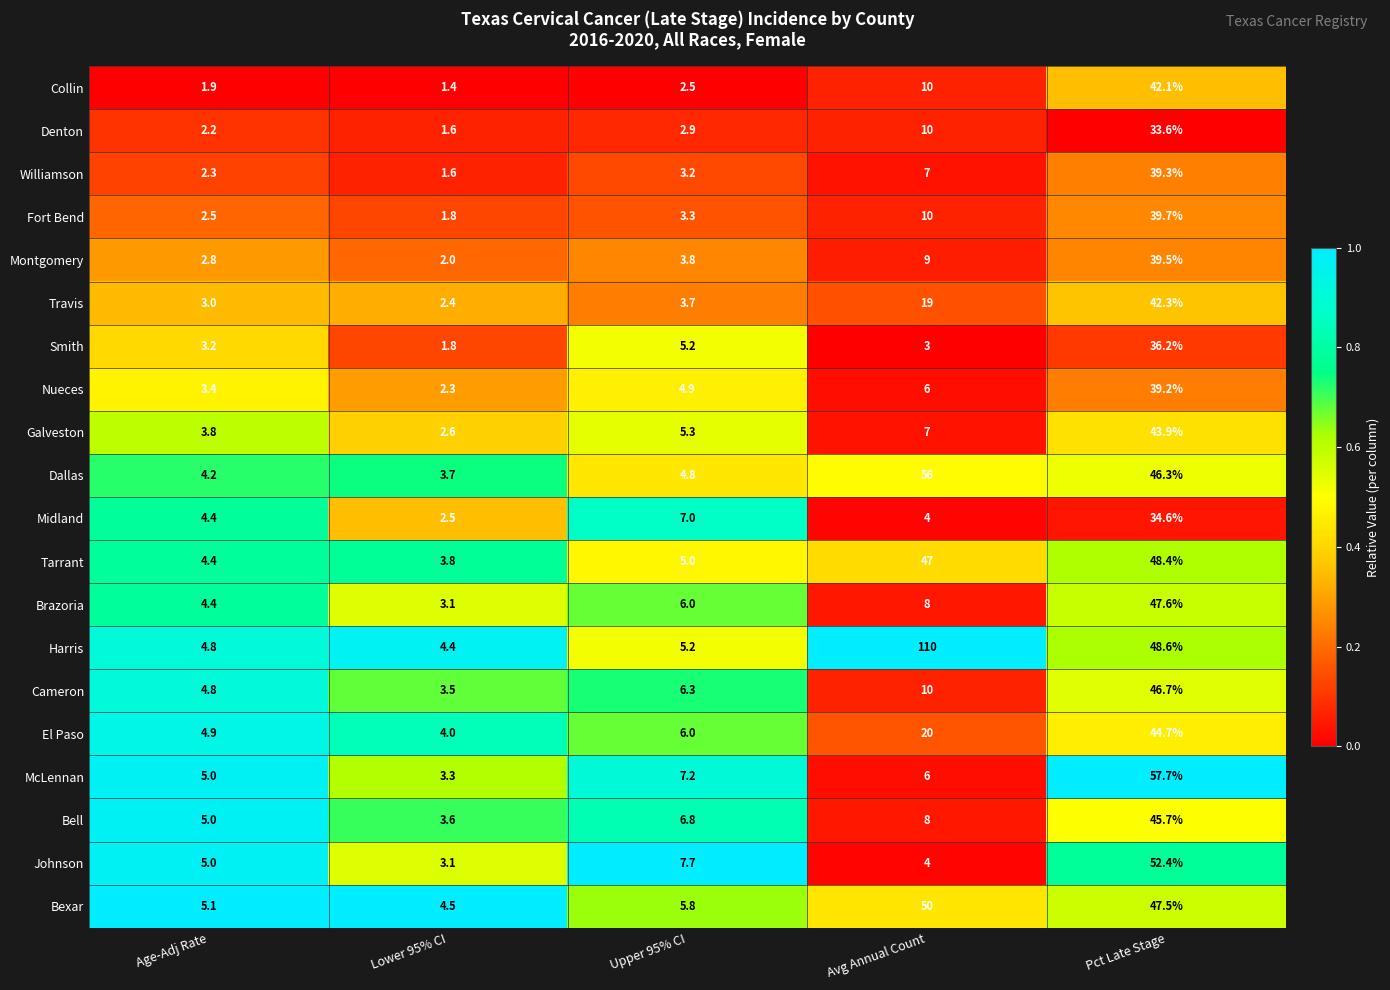

What value does the Nueces series have at Avg Annual Count?

6.0